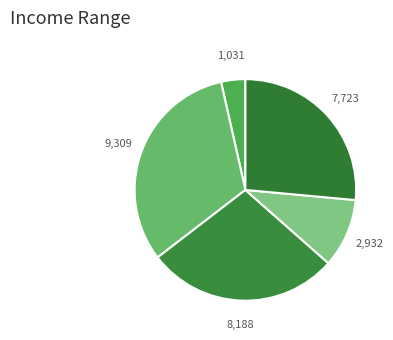

To the nearest percent, what is the average slice percentage?

20%